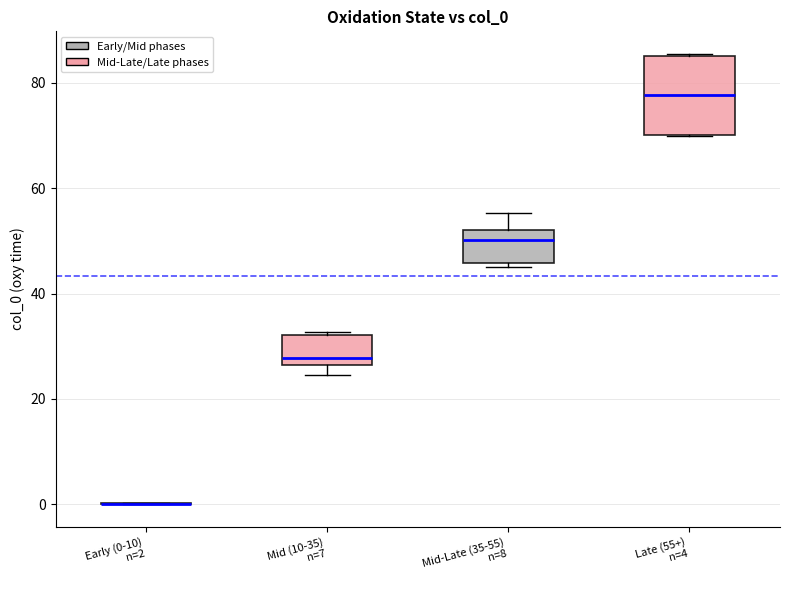

Comparing the boxes themselves (not the whiskers), which one is the tallest?

Late (55+) n=4